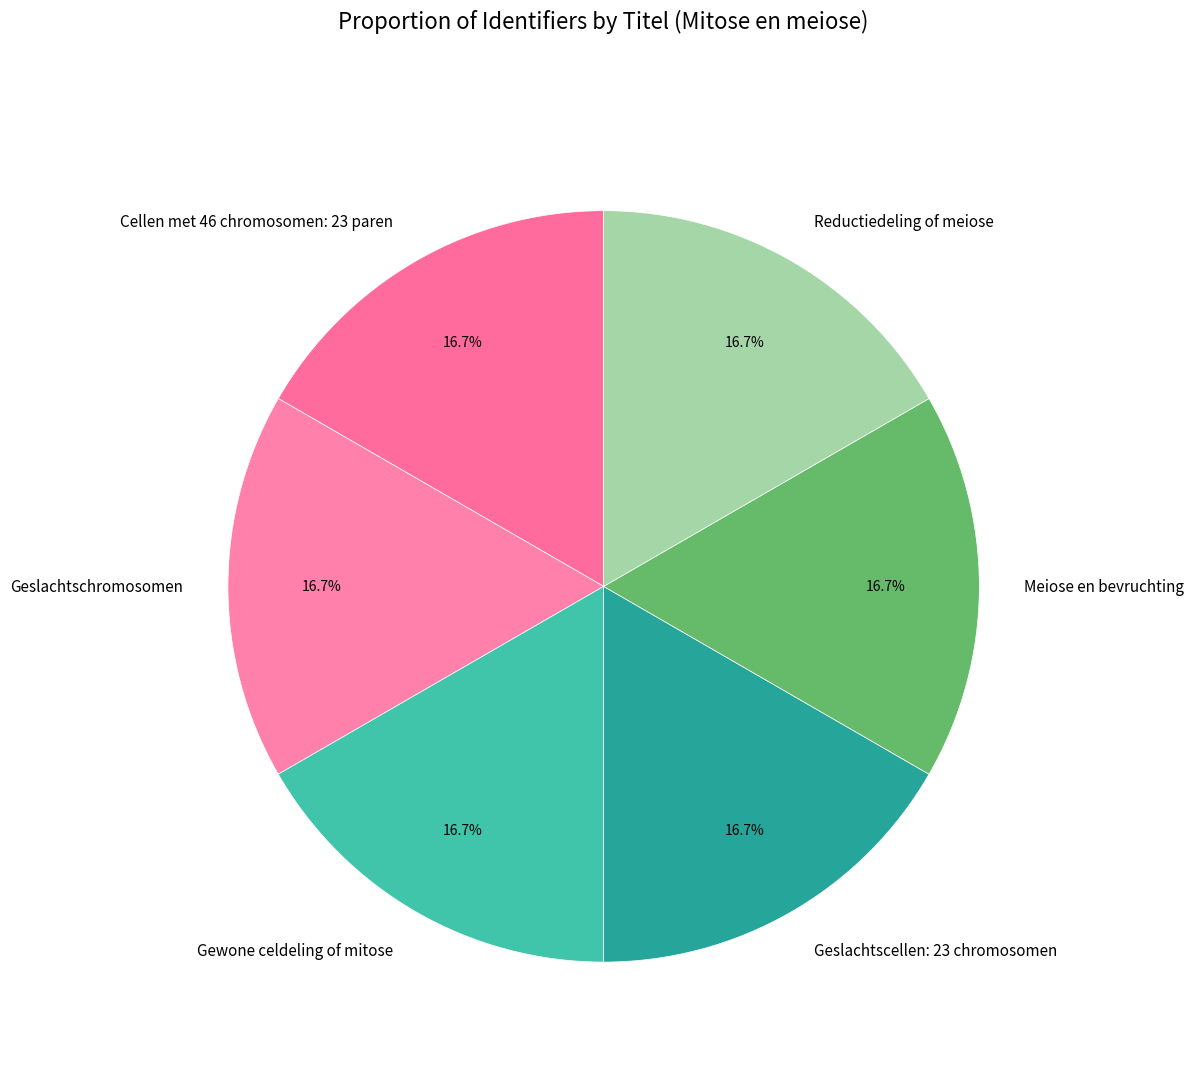

What is the ratio of the value at Cellen met 46 chromosomen: 23 paren to the value at Gewone celdeling of mitose?

1.0